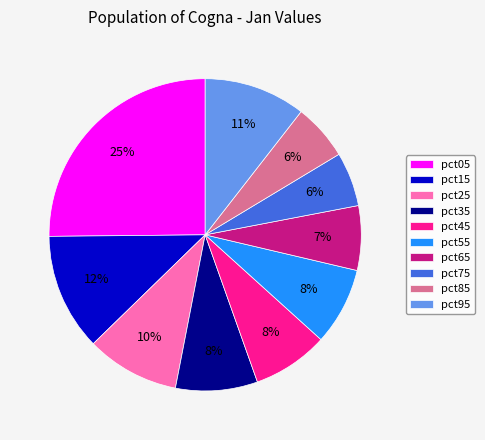

To the nearest percent, what is the difference between the pct25 and pct45 slice percentages?

2%